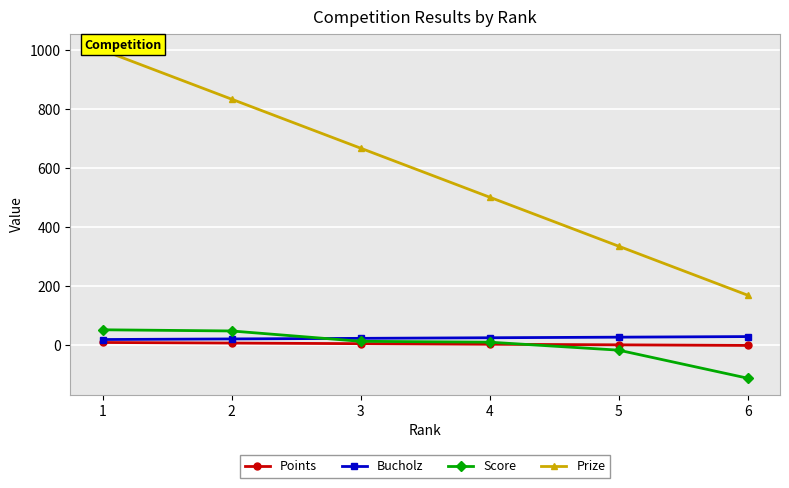

At which label does Points reach its minimum?

6